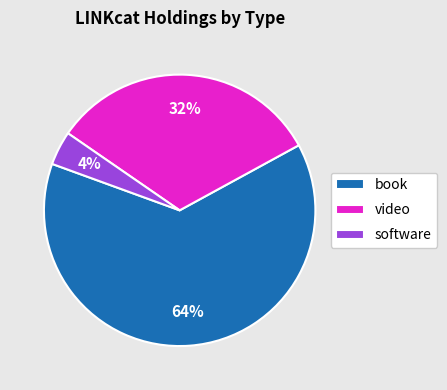

Which category accounts for the majority?

book